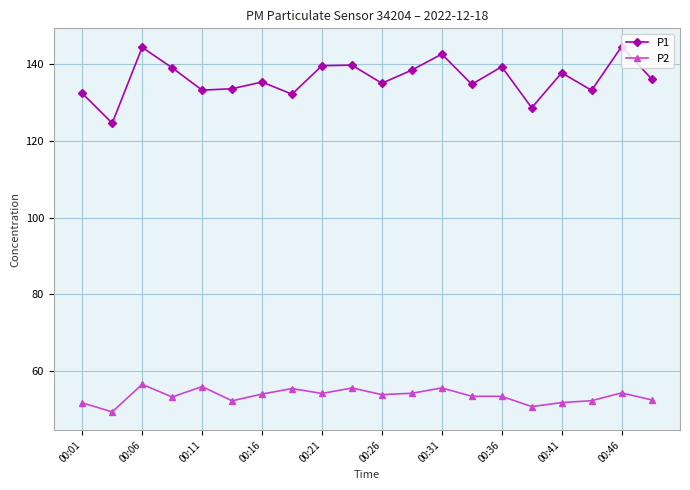

What is the minimum value for P2?

49.4